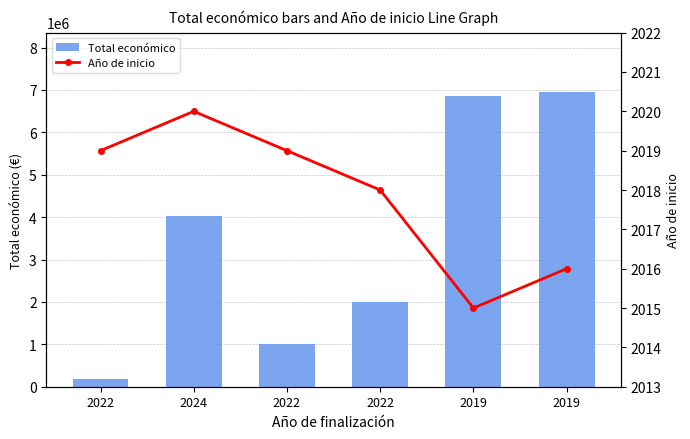

What is the label of the 4th bar from the left?

2022